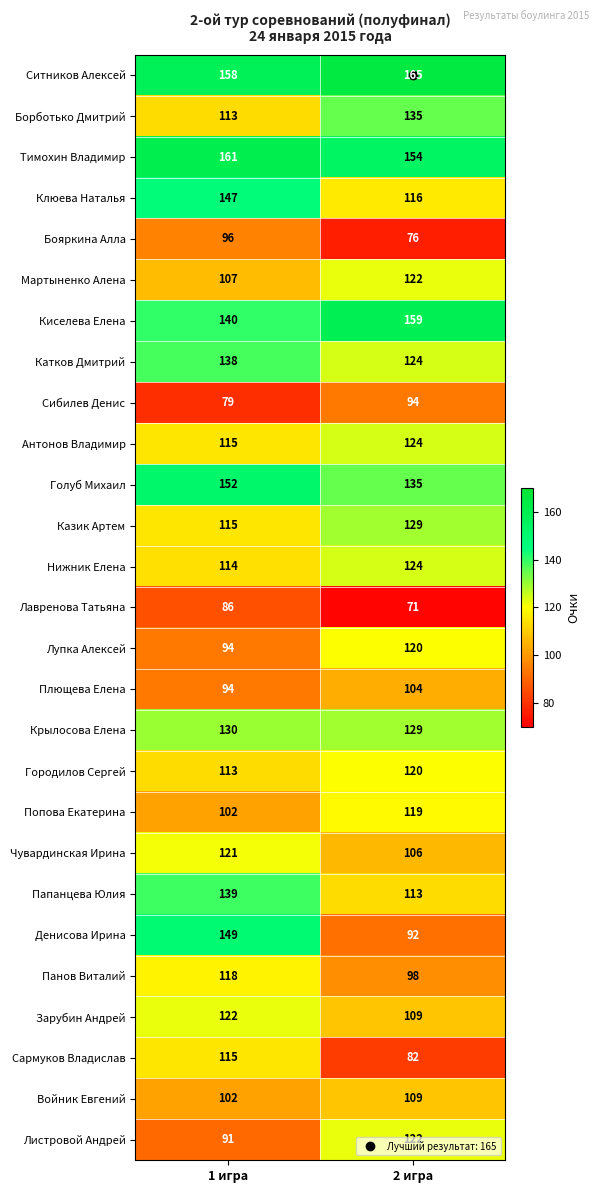

Which series changed the most between 1 игра and 2 игра?

Денисова Ирина